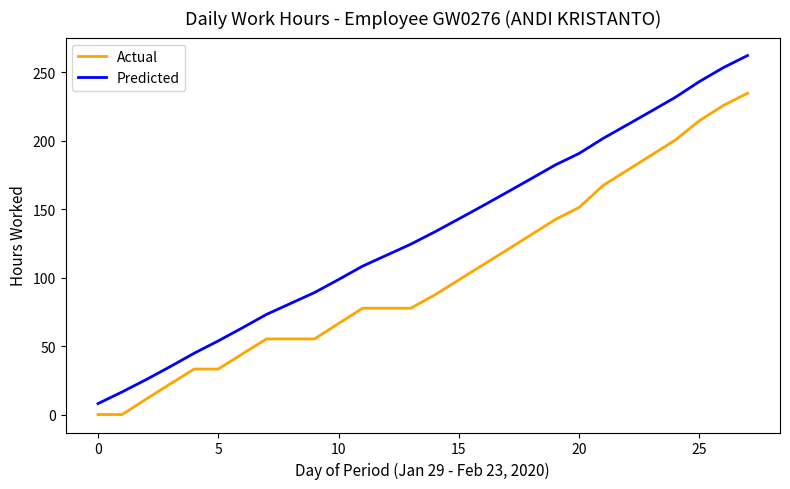

What is the difference between the maximum and minimum values in the Predicted series?

254.2